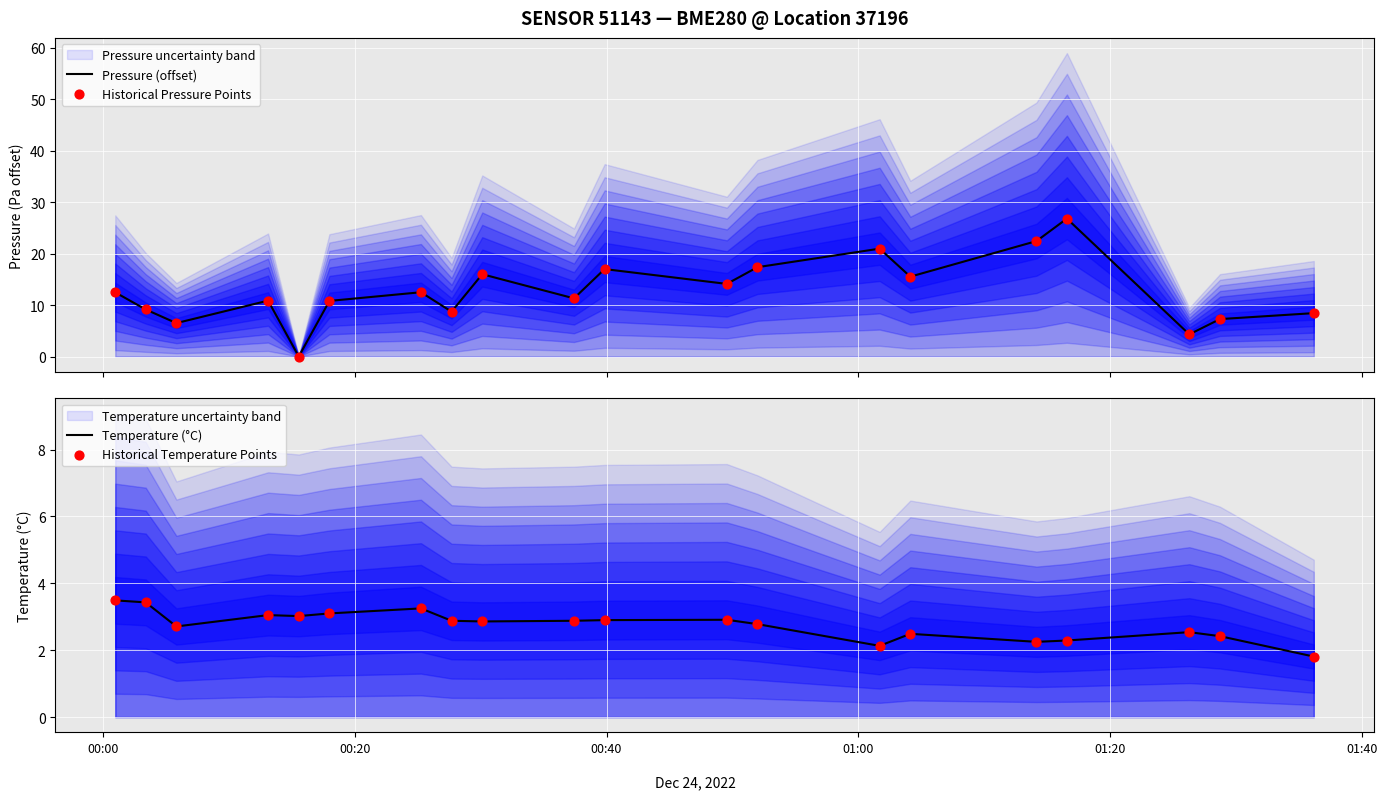

What is the maximum value for Pressure (offset)?

26.8